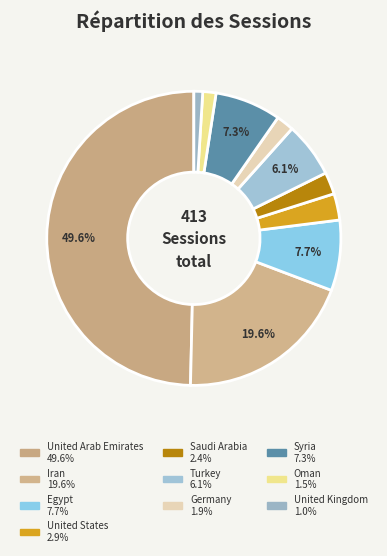

Does Oman represent more than half of the total?

No